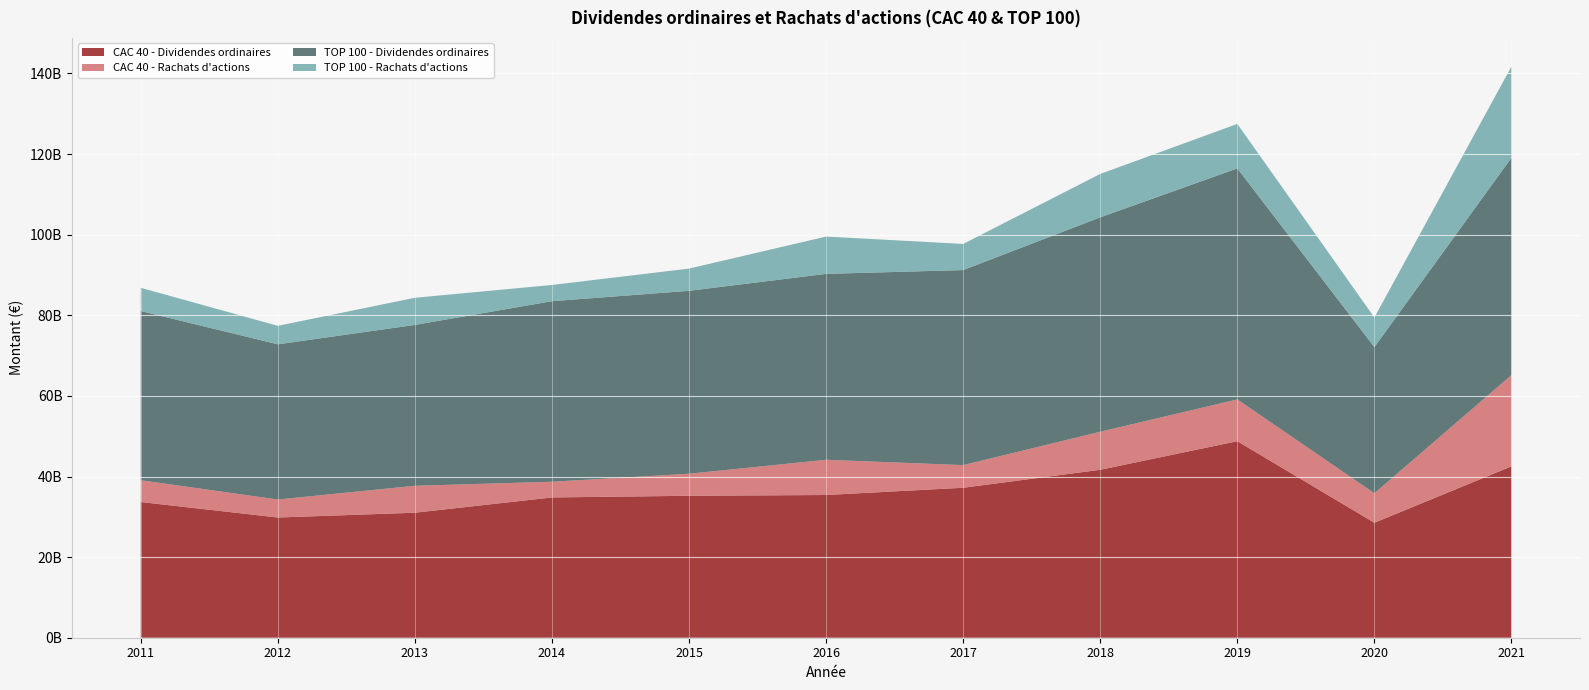

Reading left to right, transcribe all the data shown in this chart.

CAC 40 - Dividendes ordinaires: 33669817000	29825615000	31016391290	34806045930	35216817073	35410347135	37210919957	41667000665	48761799123	28530100000	42520800448
CAC 40 - Rachats d'actions: 5404000000	4472000000	6688000000	3896006154	5471000000	8747000000	5620000000	9446000000	10373000000	7314000000	22649000000
TOP 100 - Dividendes ordinaires: 41989908957	38500784159	39907788483	44796082746	45387365389	46124745123	48389093315	53193170941	57311263199	36255541083	53919312563
TOP 100 - Rachats d'actions: 5760132000	4589704000	6735027000	4027006154	5516000000	9253000000	6488000000	10767000000	11045000000	7359000000	22649000000